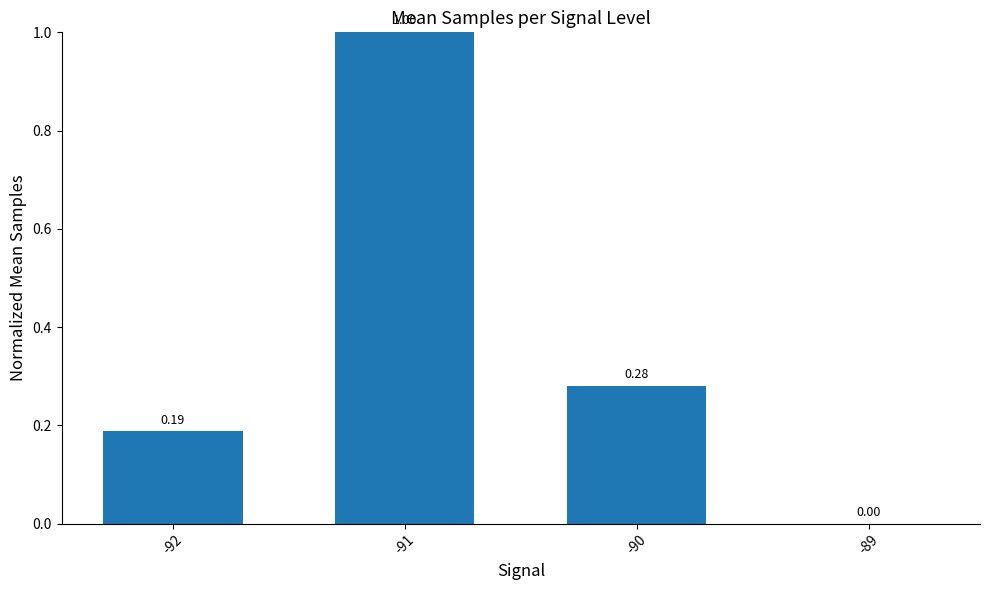

Which has a higher value, -89 or -92?

-92